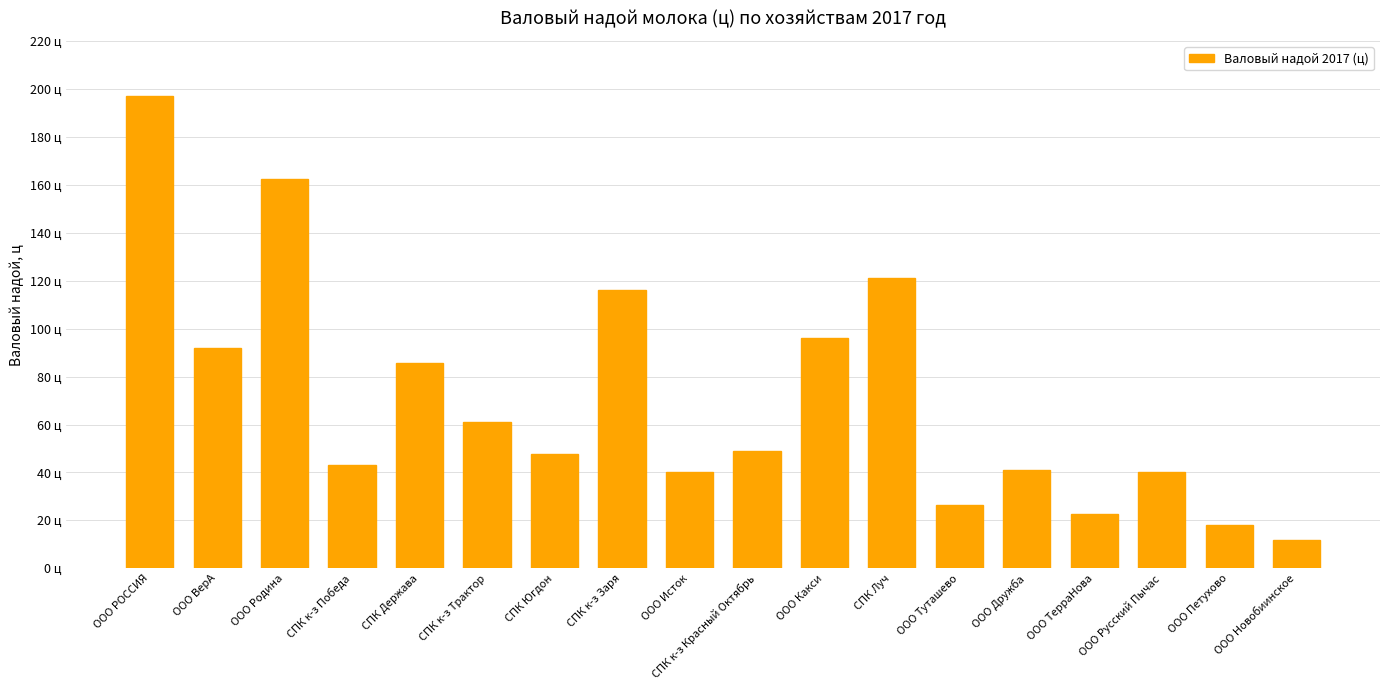

Are the bars horizontal?

No